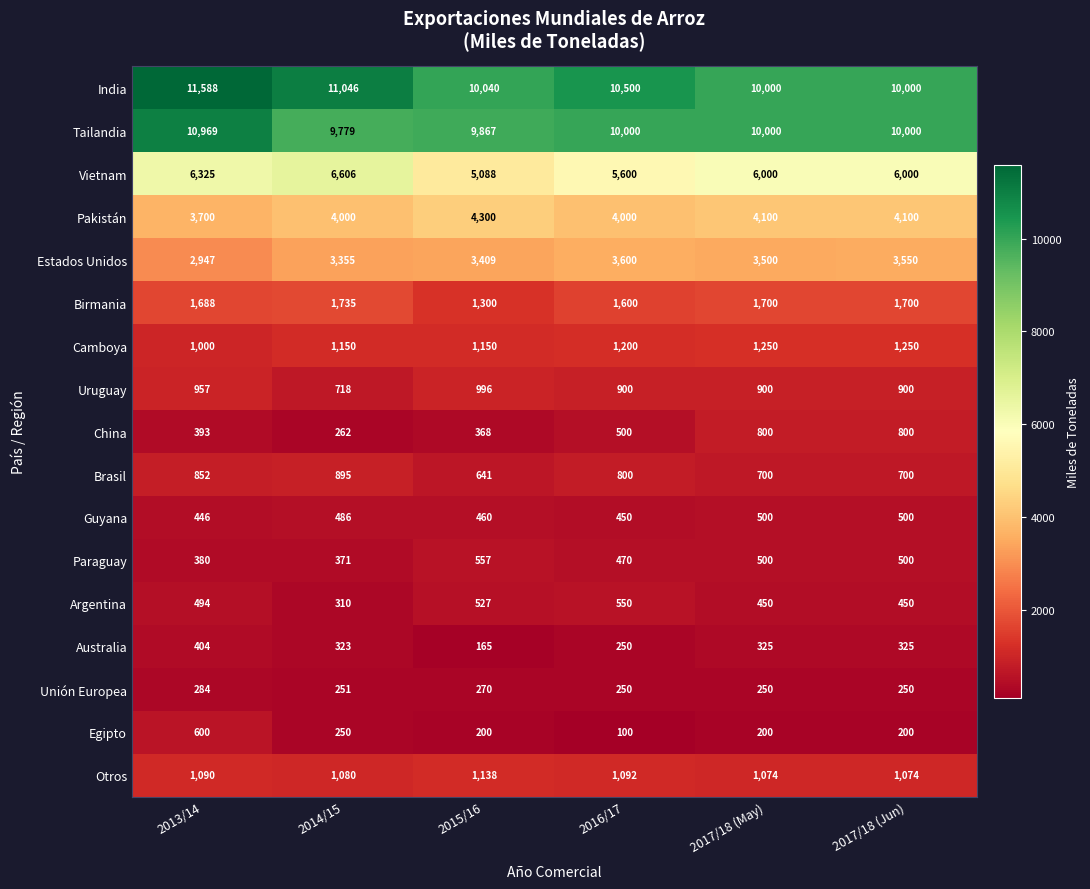

Where is Australia nearest to the value 284?

2016/17